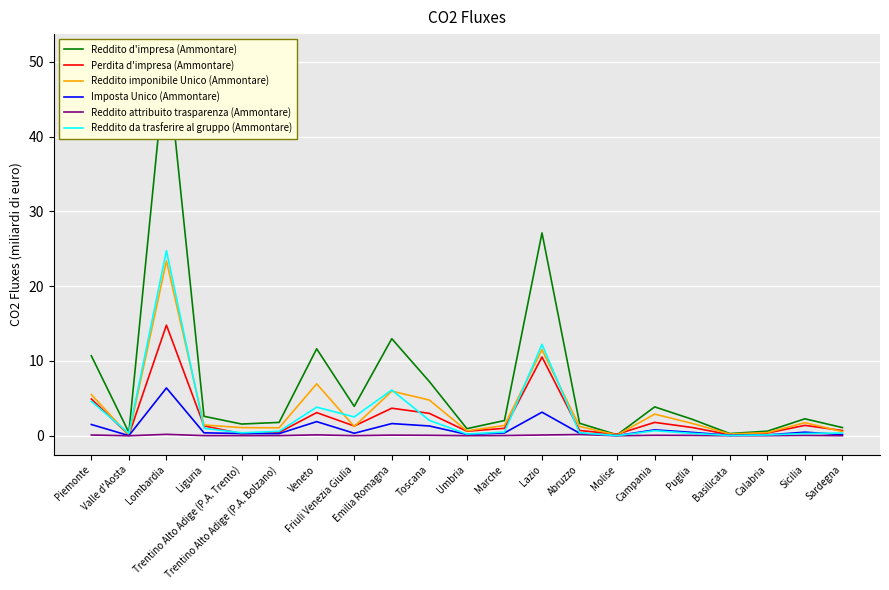

Which has a higher value, Basilicata or Lombardia?

Lombardia